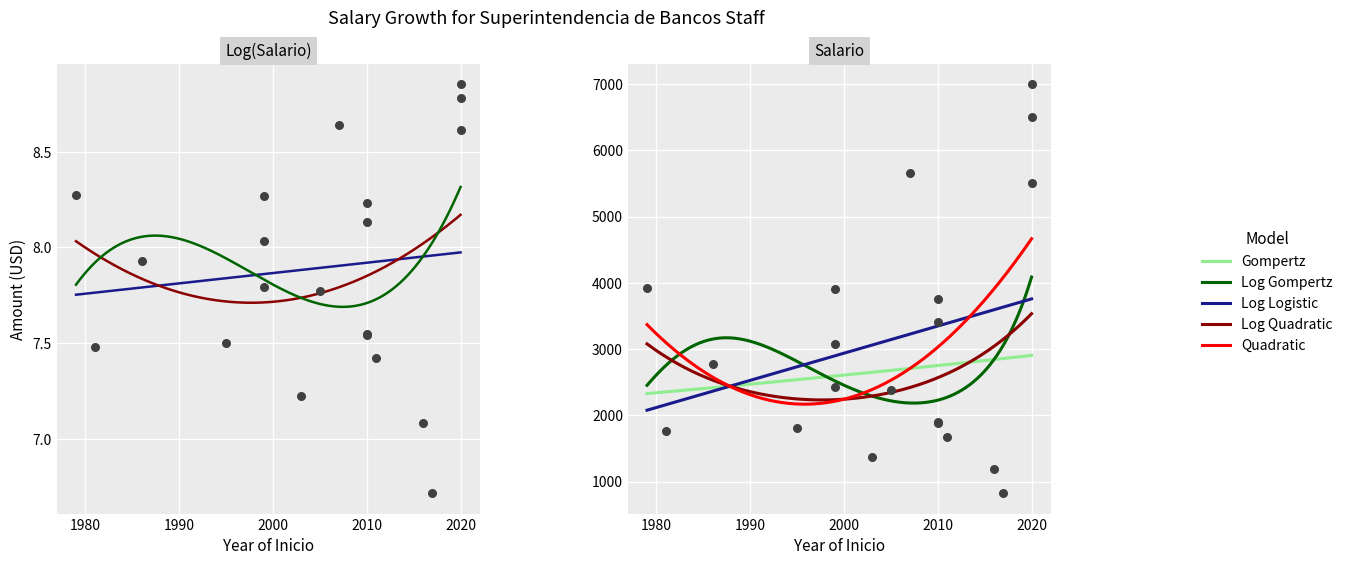

At how many categories does at least one series exceed 5011?

4